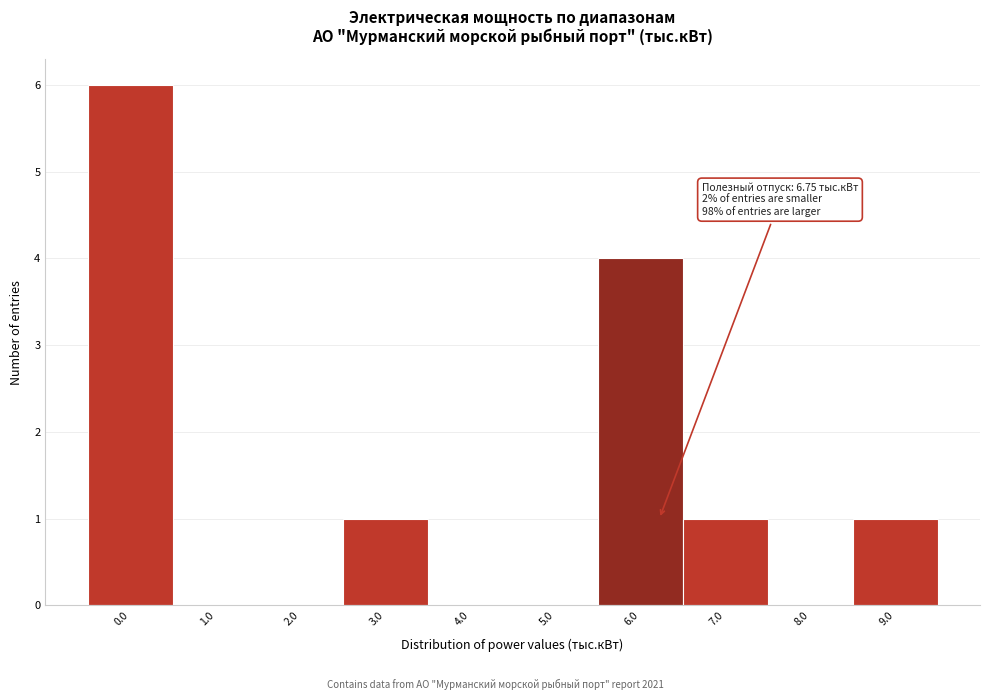

Reading right to left, list all the values displayed in this chart.

9.0=1	8.0=0	7.0=1	6.0=4	5.0=0	4.0=0	3.0=1	2.0=0	1.0=0	0.0=6